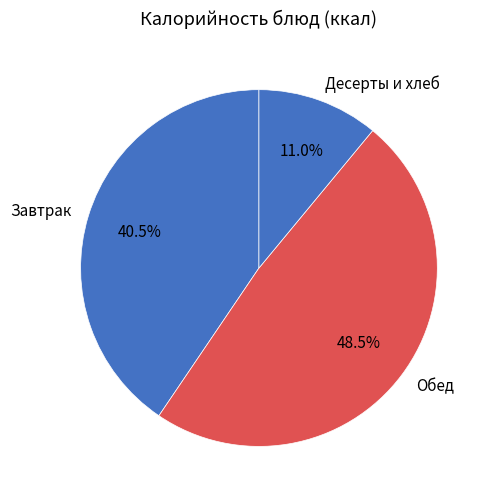

Which category has the smallest portion of the pie?

Десерты и хлеб